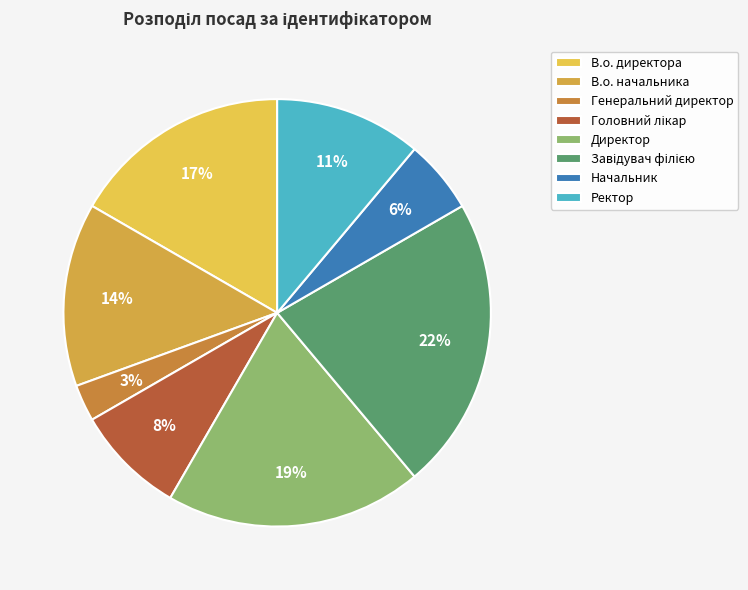

Which category has the biggest portion of the pie?

Завідувач філією